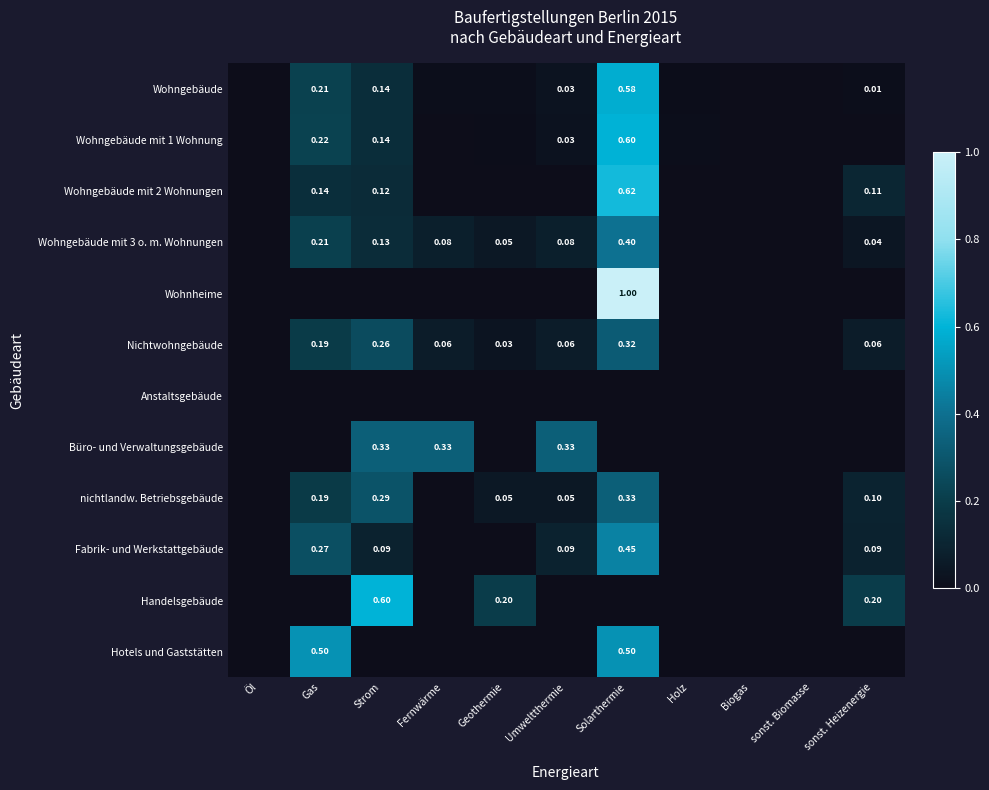

Which series has the widest spread of values?

Wohnheime